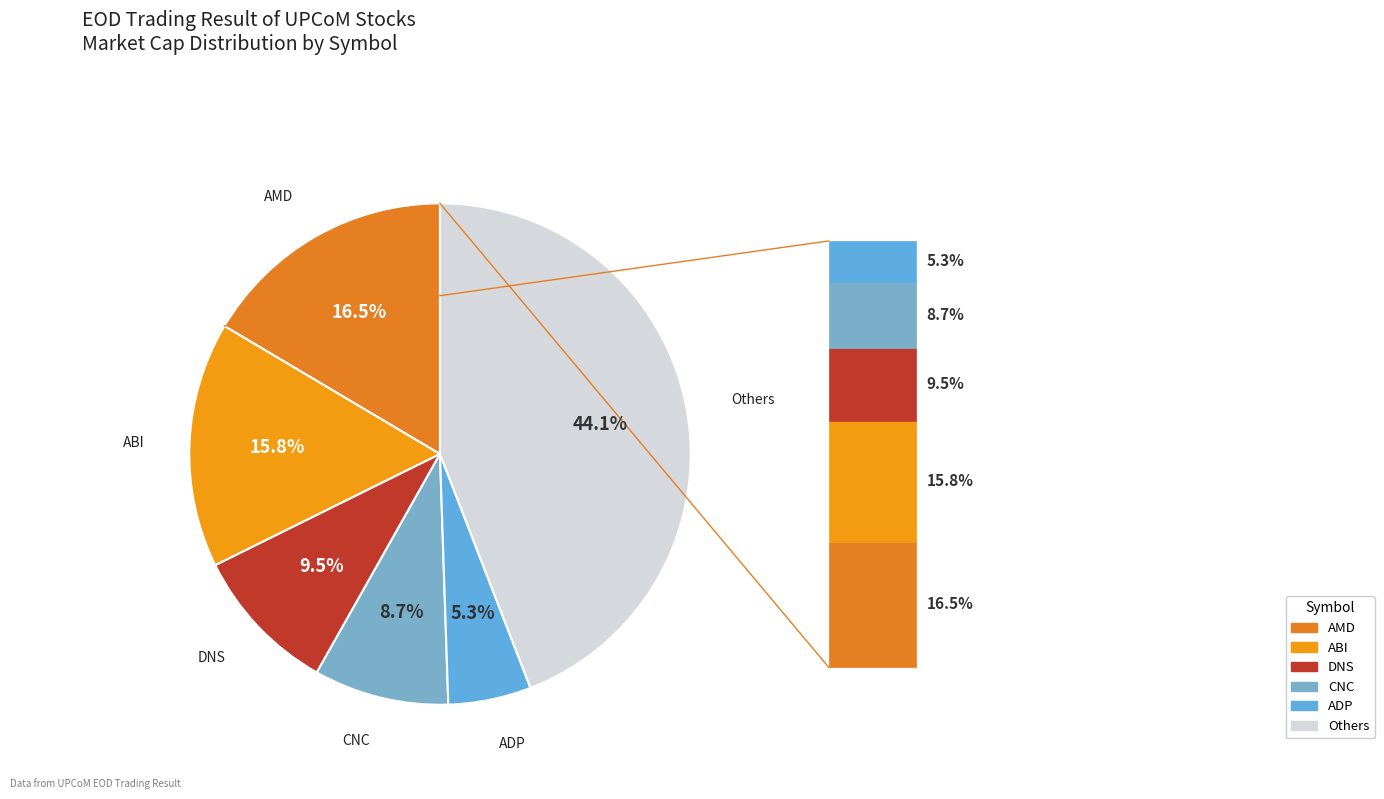

To the nearest percent, what is the average slice percentage?

17%